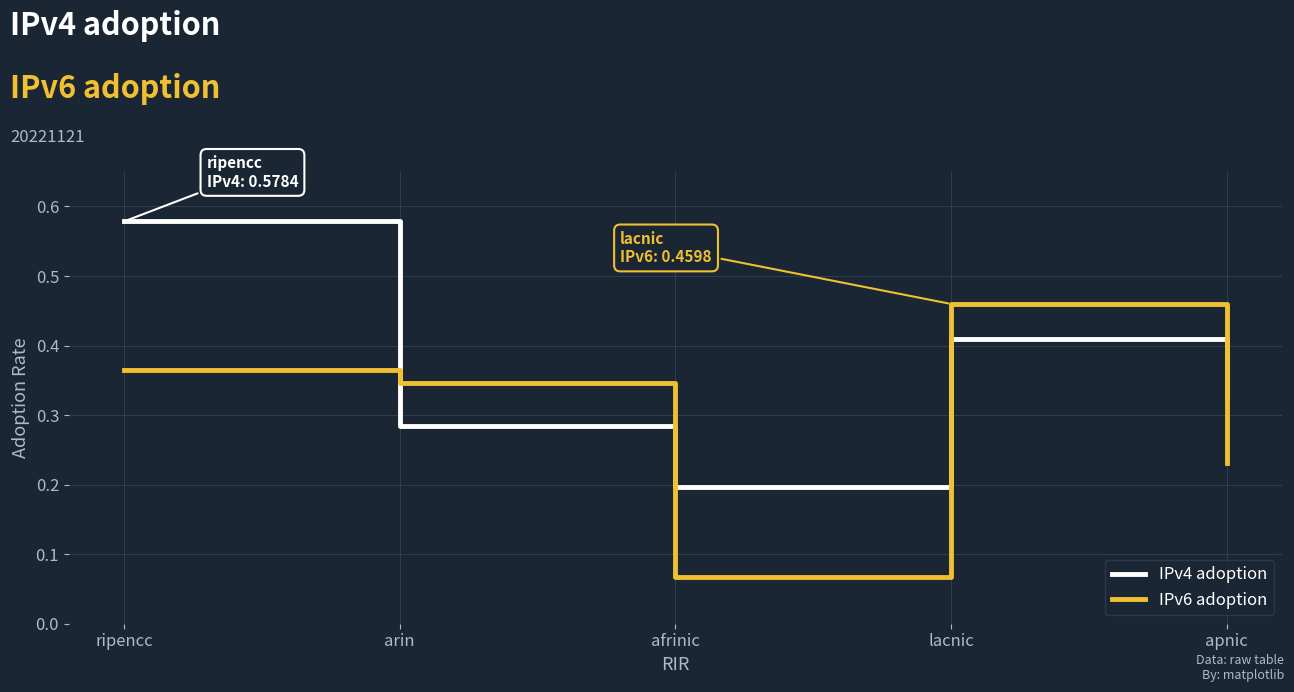

What position from the left is lacnic?

4